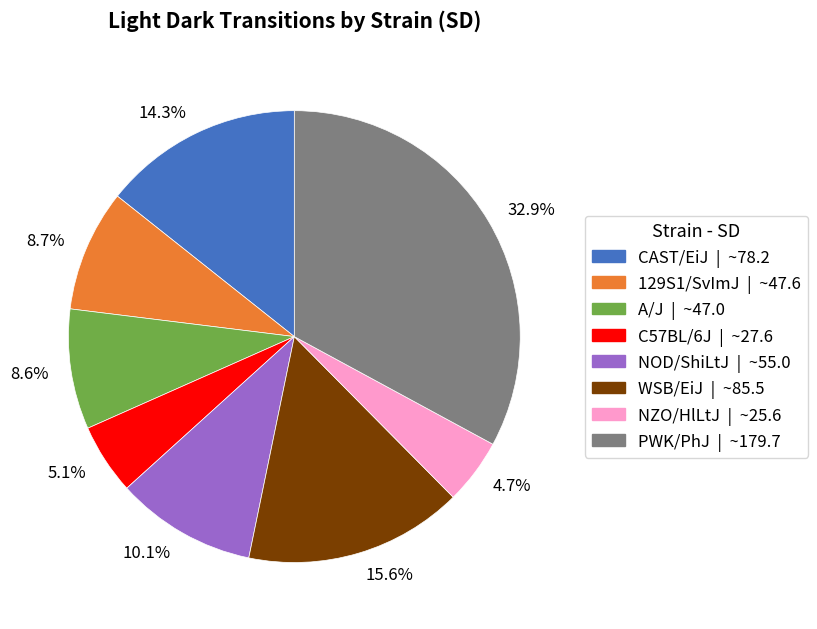

To the nearest percent, what is the average slice percentage?

12%